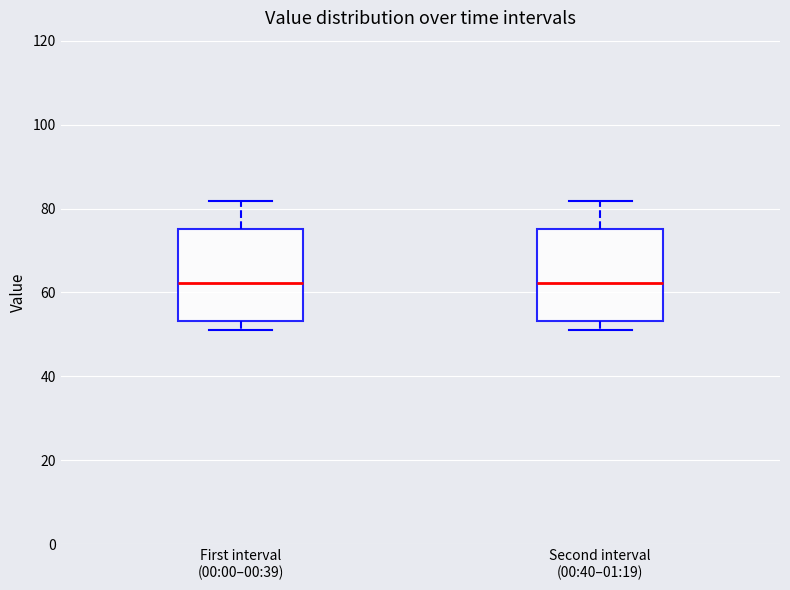

Reading left to right, transcribe this box plot: for each box, give where its median line is, the range the box spans, and where its two whiskers end, as read against the y-axis. The values are not printed on the chart, so give them approximately, as read against the axis.

First interval (00:00–00:39): median 62, box 54 to 76, whiskers 52 to 82
Second interval (00:40–01:19): median 62, box 54 to 76, whiskers 52 to 82